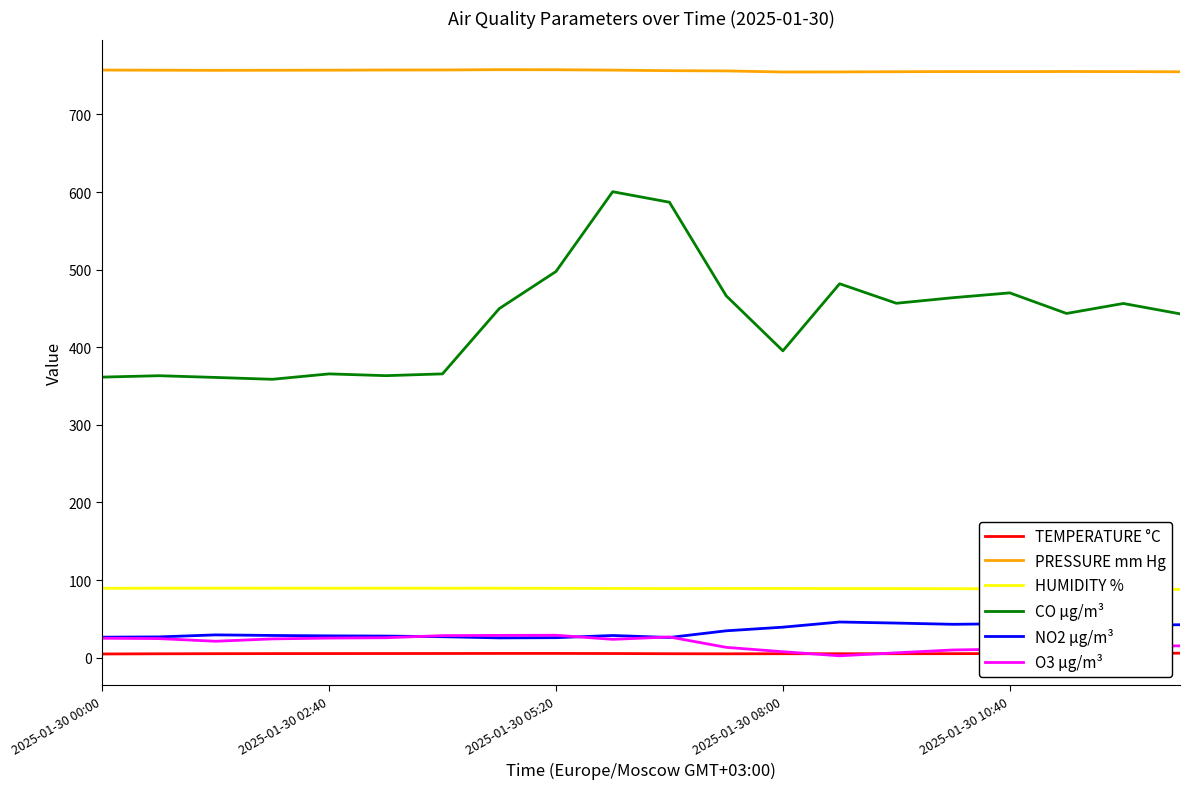

How many values in the HUMIDITY % series are below 89?

5